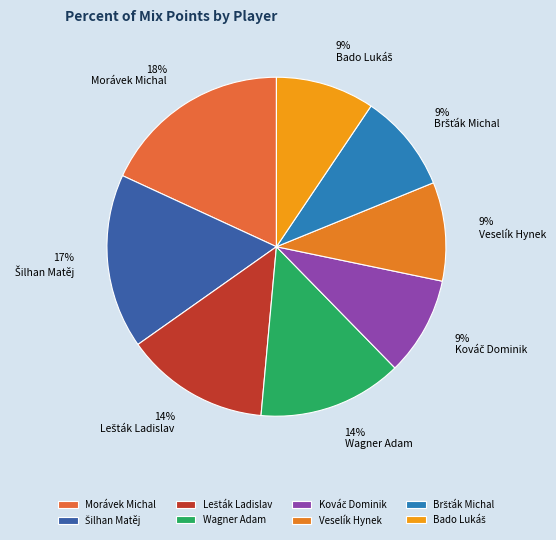

How many slices are in this pie chart?

8